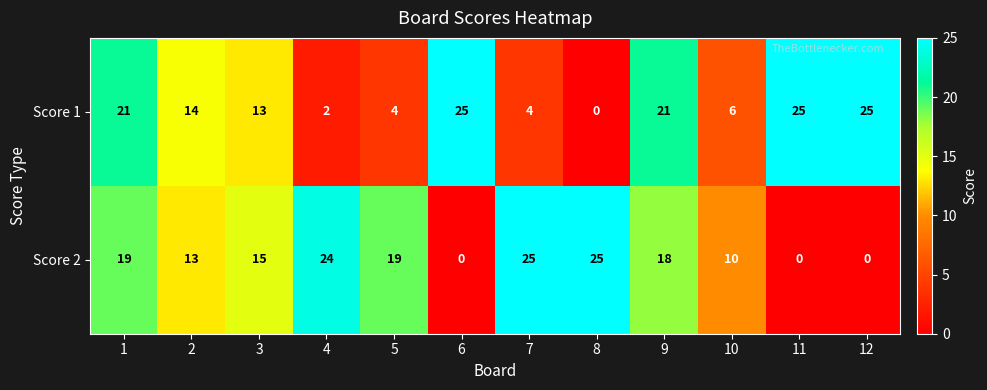

What is the total value across all series at 1?

40